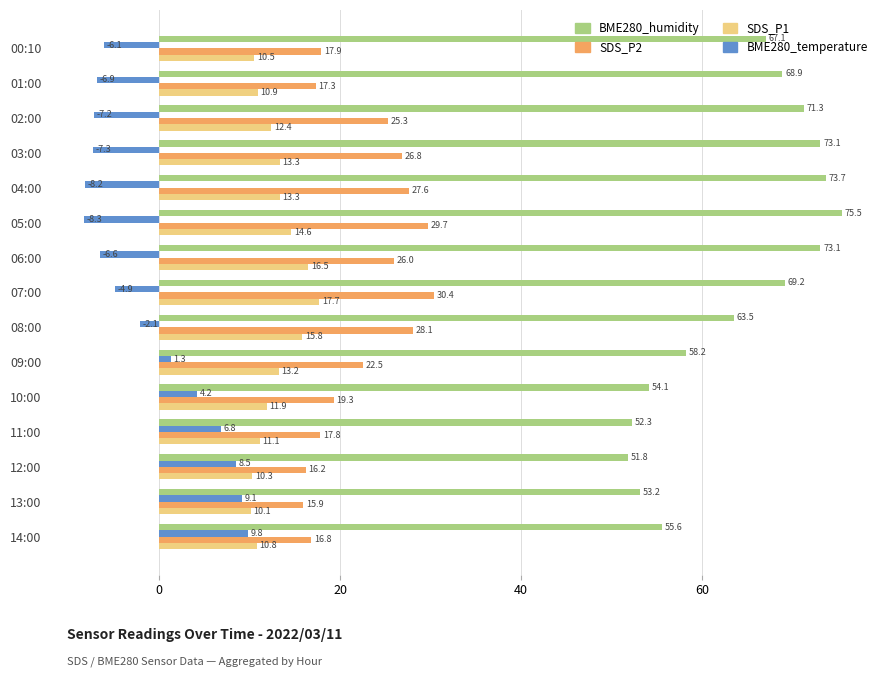

Which category has the lowest value across all series?

05:00